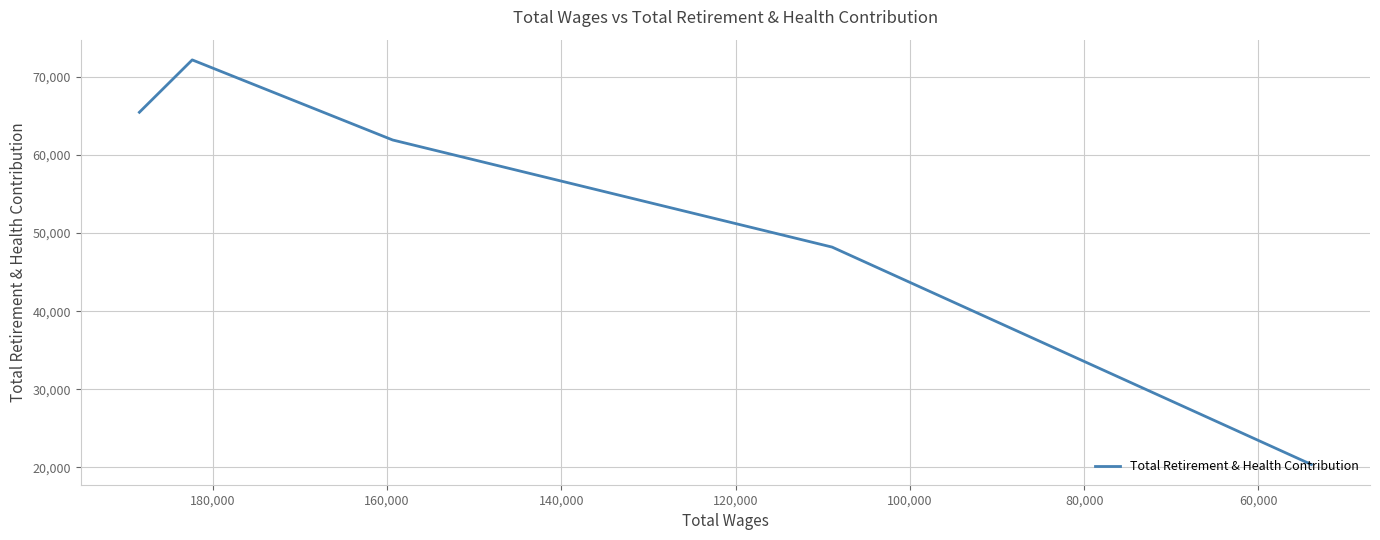

What is the difference between the second highest and minimum values?

45126